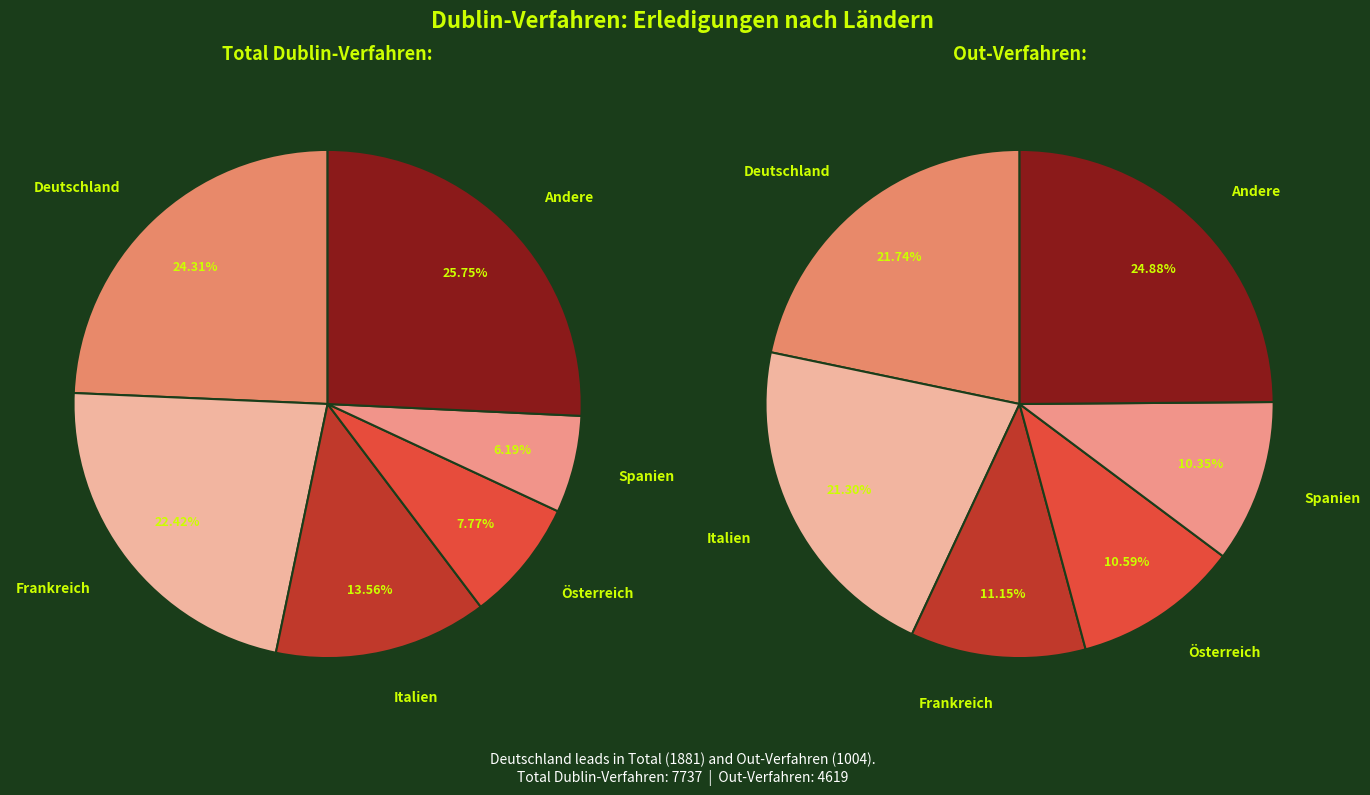

Does Luxemburg represent more than half of the total?

No